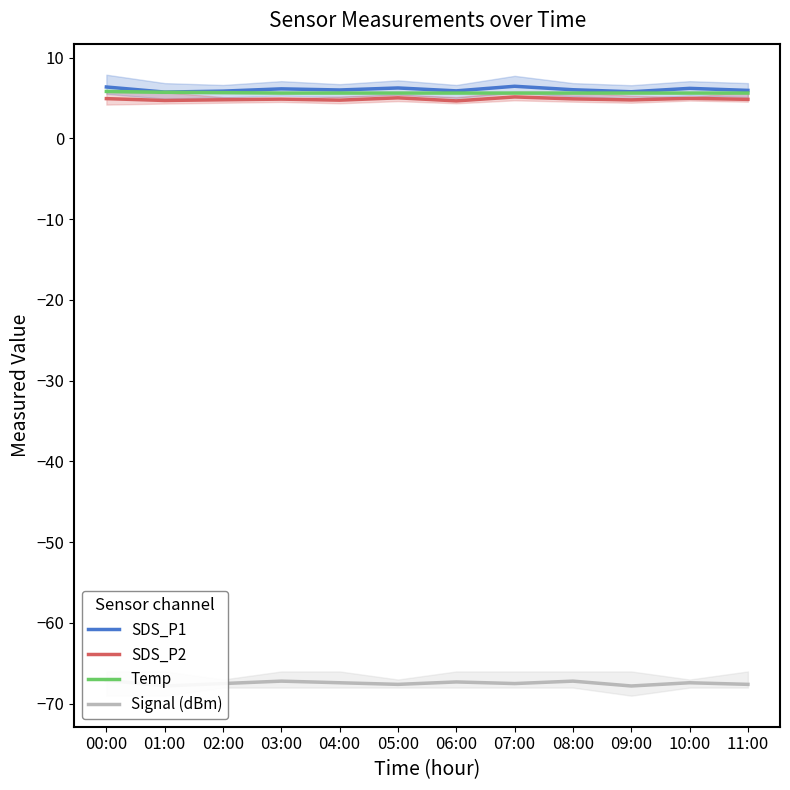

What is the sum of the SDS_P1 values at 03:00 and 00:00?

12.5